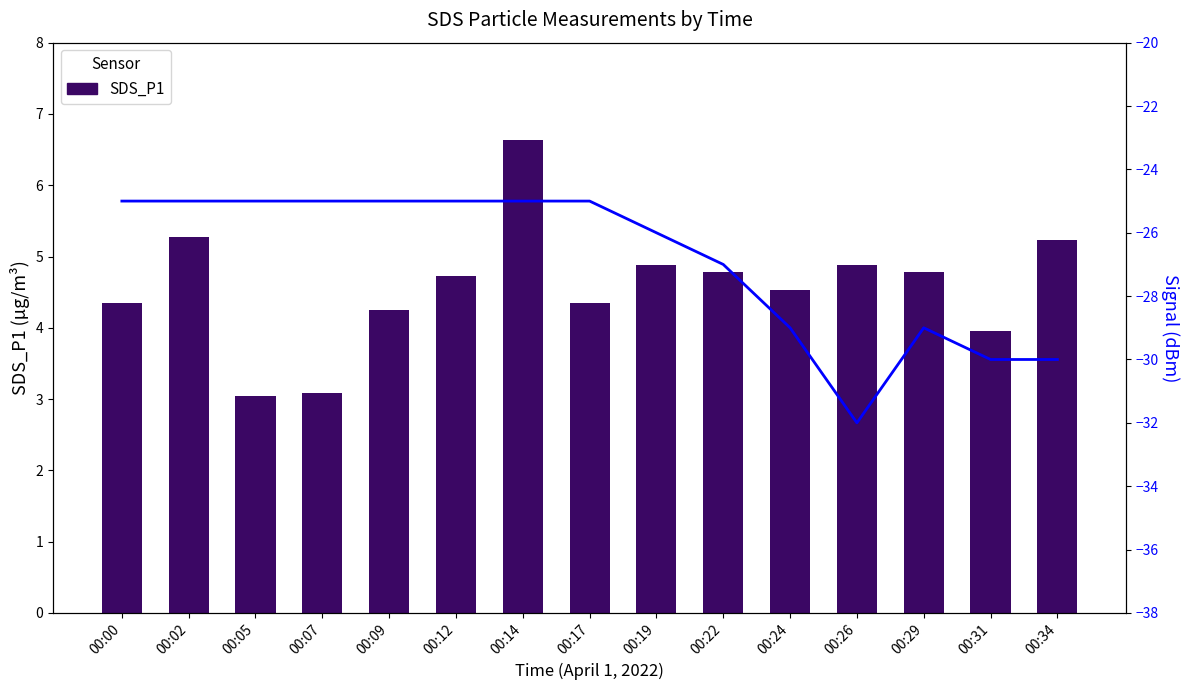

How many series are shown in this chart?

2